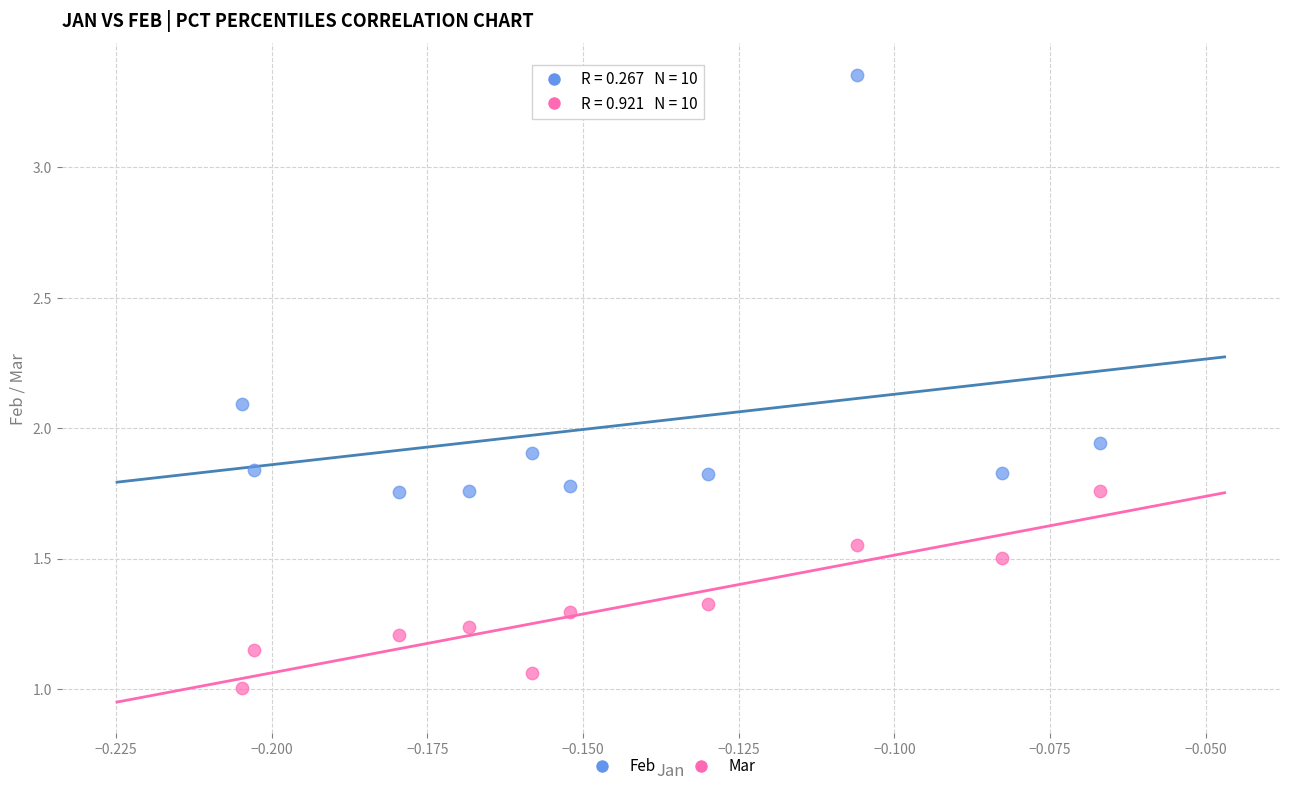

Across all data points, what is the range of Y values (max minus min)?

2.4